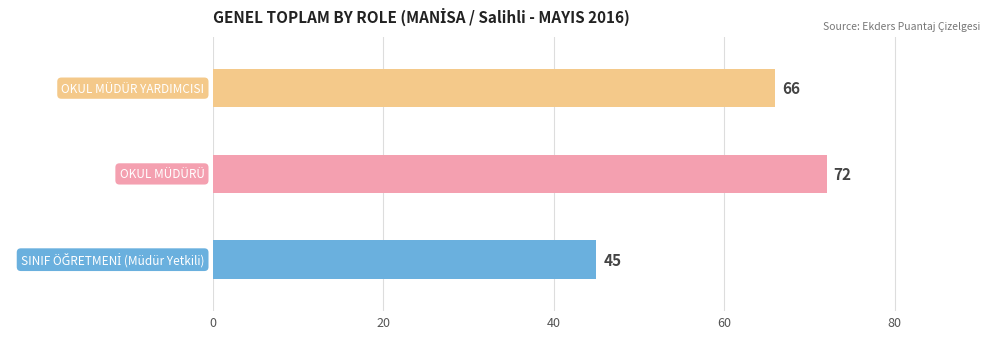

What is the smallest value displayed?

45